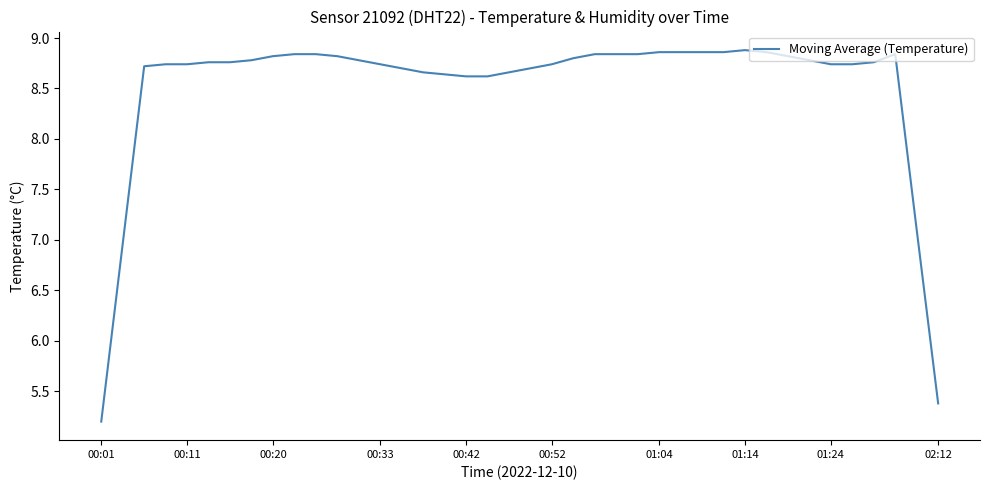

Count the number of values greater than 8.

36